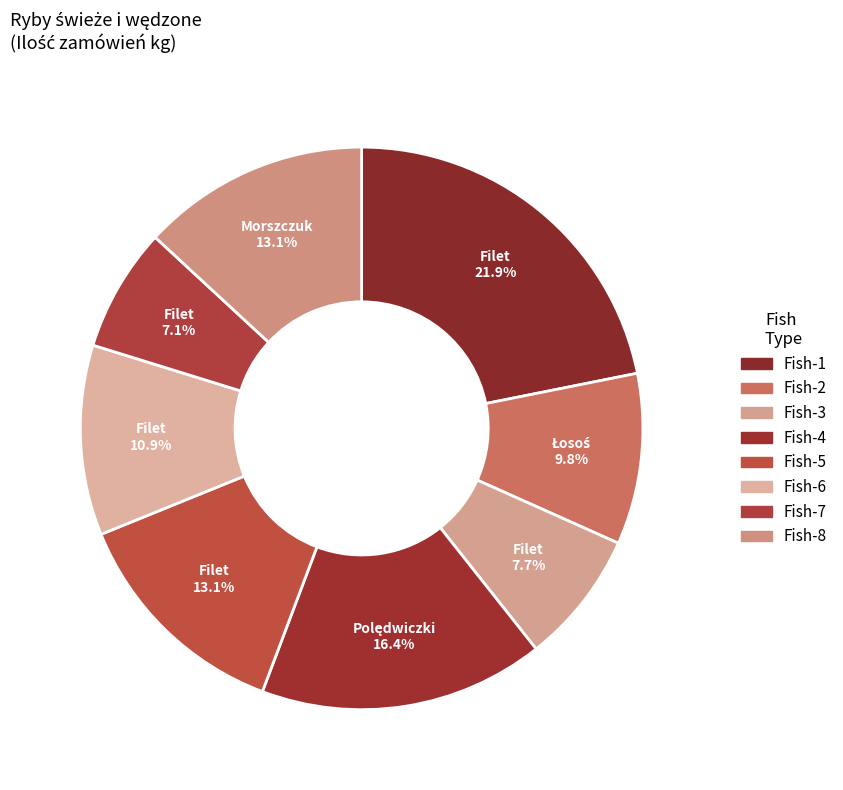

How many segments does this pie chart have?

8